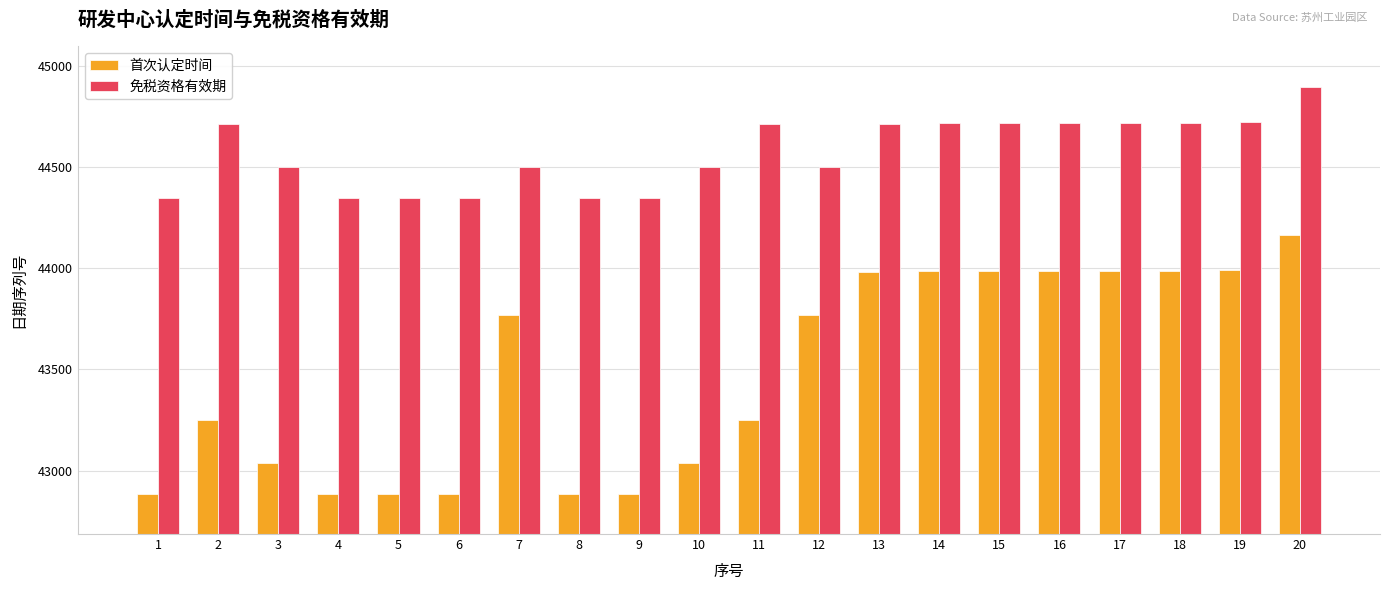

The value of 首次认定时间 at 7 is 27019. True or false?

False